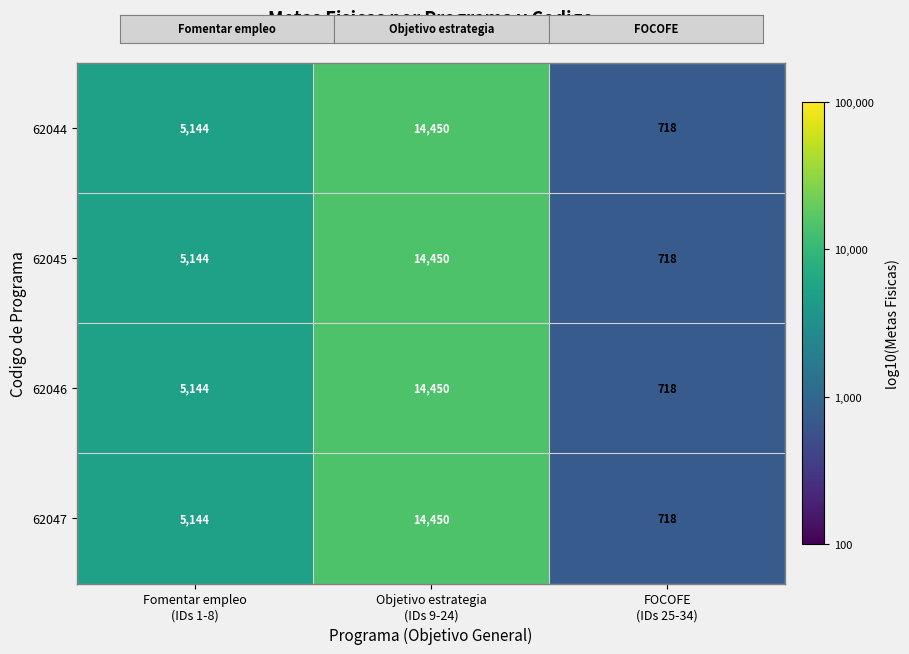

Count the 62044 values in the range 718 to 14450.

3